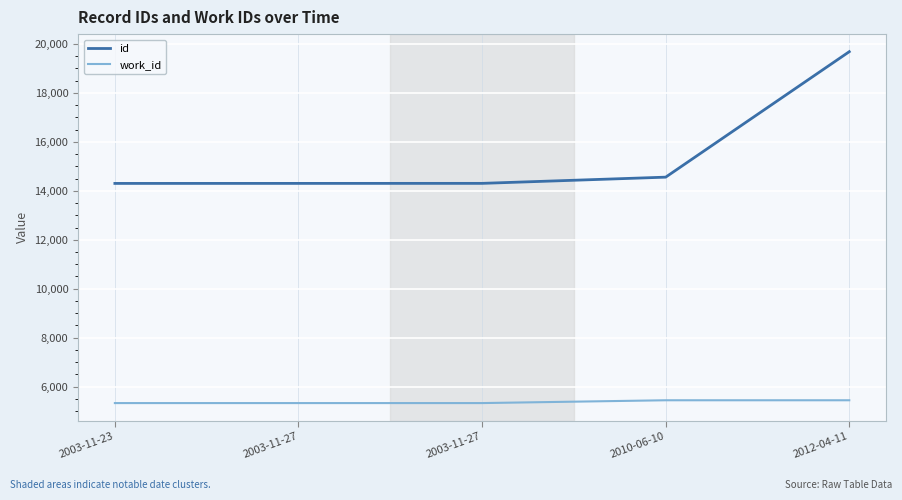

True or false: id and work_id cross at least once.

False